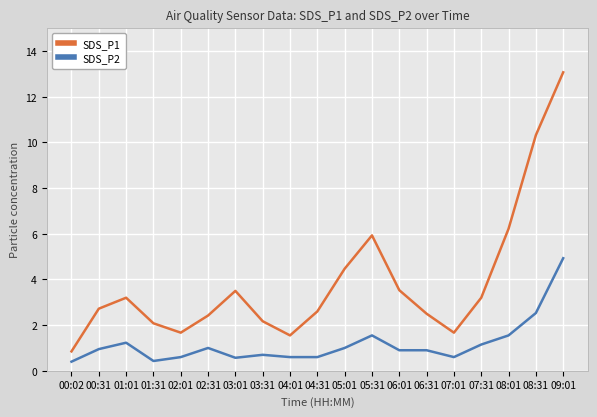

True or false: SDS_P2 and SDS_P1 cross at least once.

False